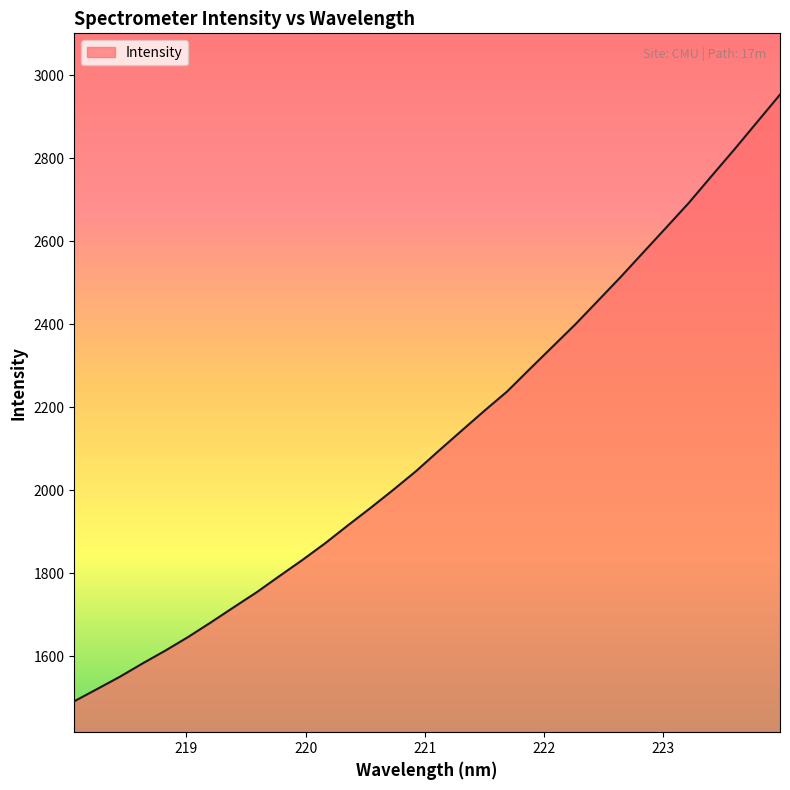

What is the maximum value shown in the chart?

2953.4